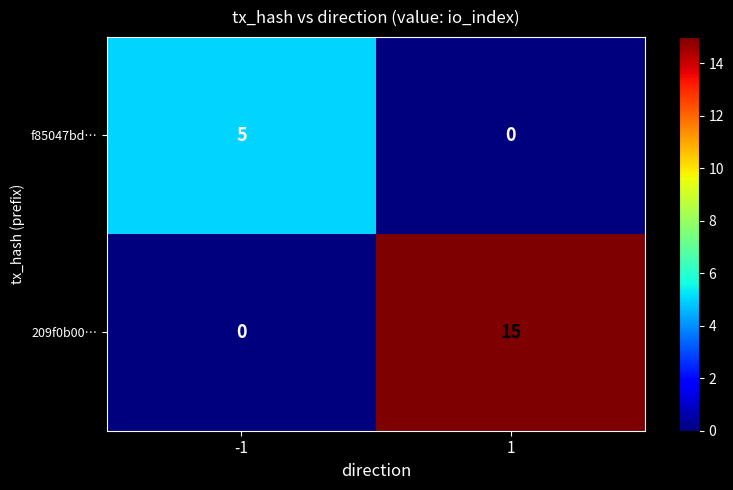

List the series in order of their peak value, highest first.

209f0b00…, f85047bd…